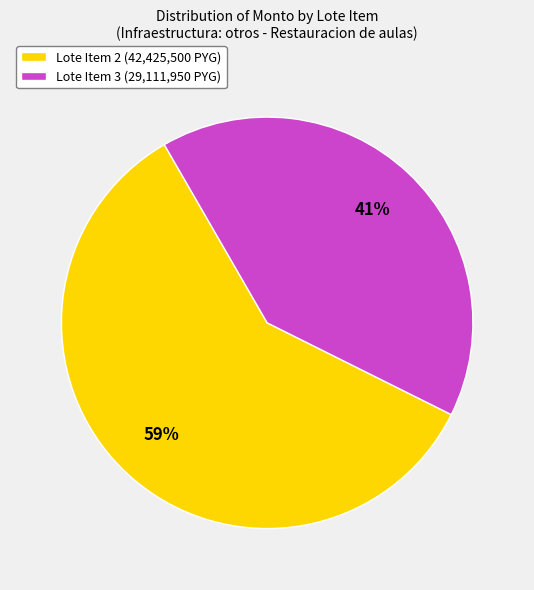

How many slices are in this pie chart?

2